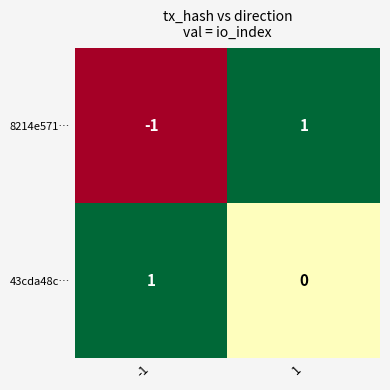

Which series has the widest spread of values?

8214e571…